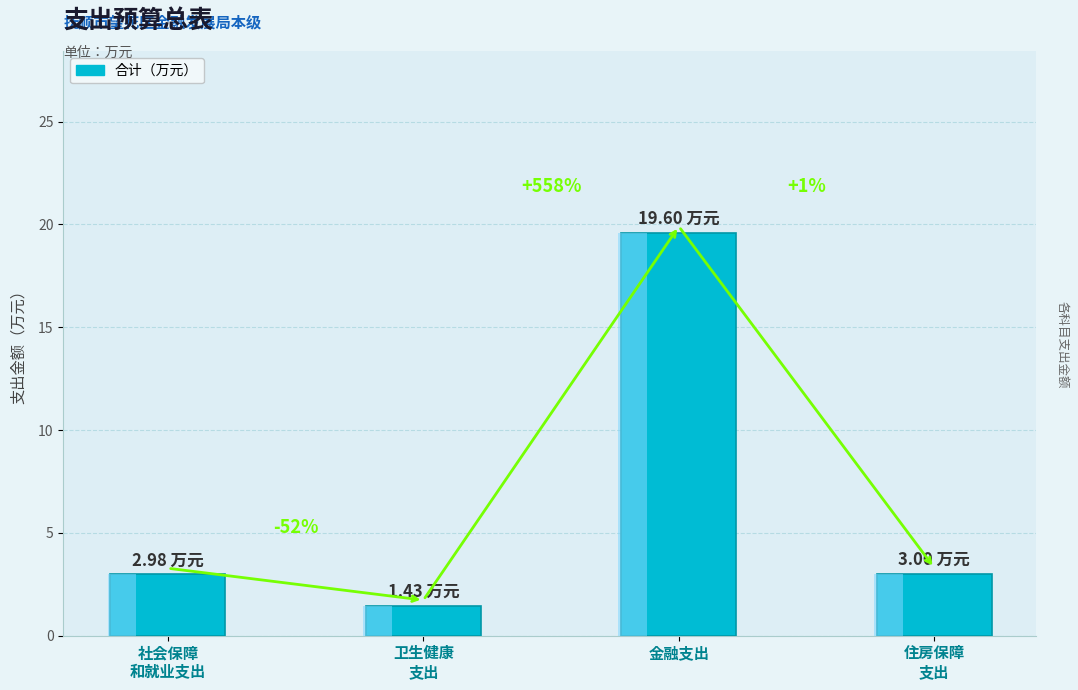

Approximately how many times larger is the value at 社会保障
和就业支出 compared to 住房保障
支出?

1.0